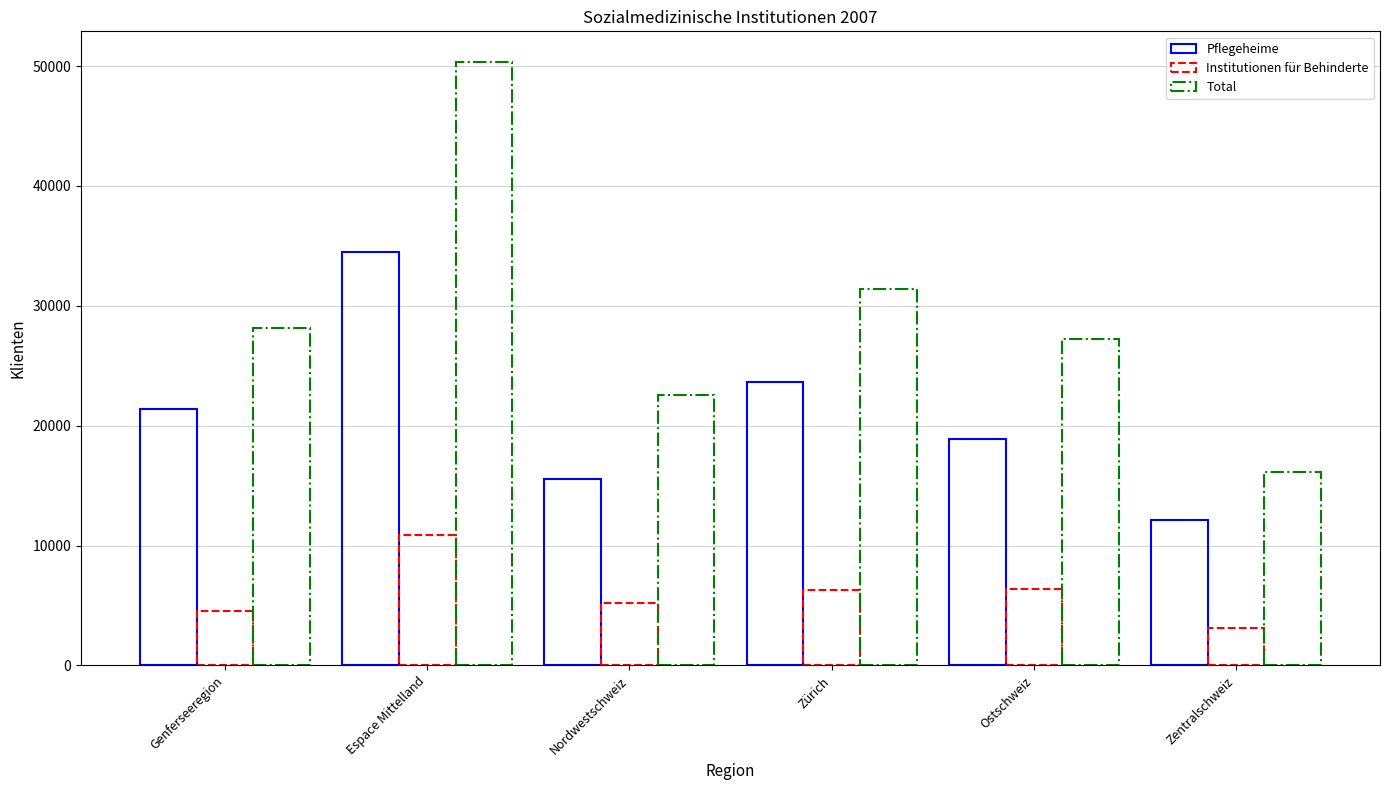

Rank the series at Ostschweiz from lowest to highest value.

Institutionen für Behinderte, Pflegeheime, Total